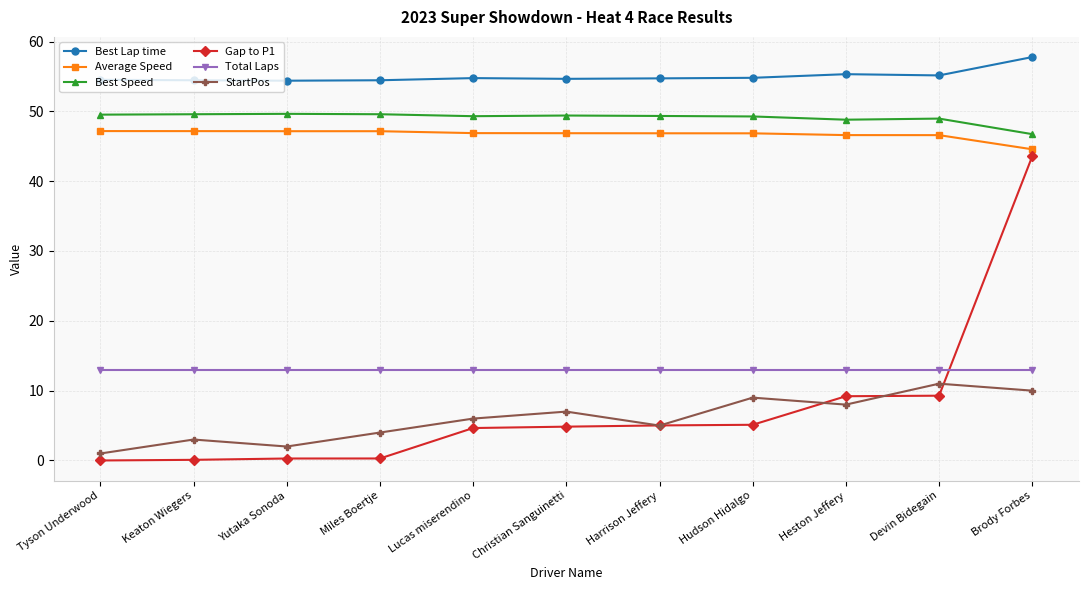

What is the label of the 2nd point from the right?

Devin Bidegain